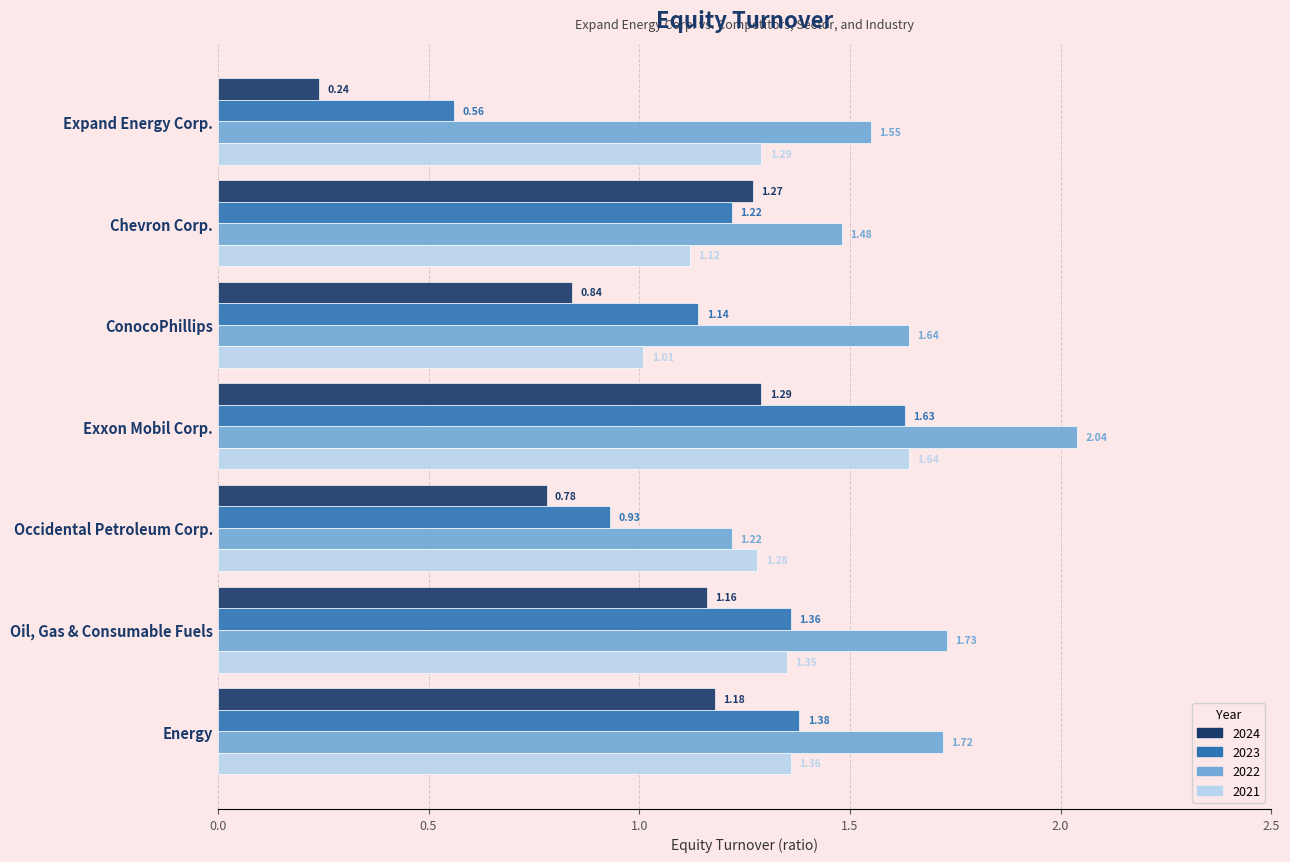

Is the value of 2021 at Occidental Petroleum Corp. greater than the value of 2023 at Exxon Mobil Corp.?

No